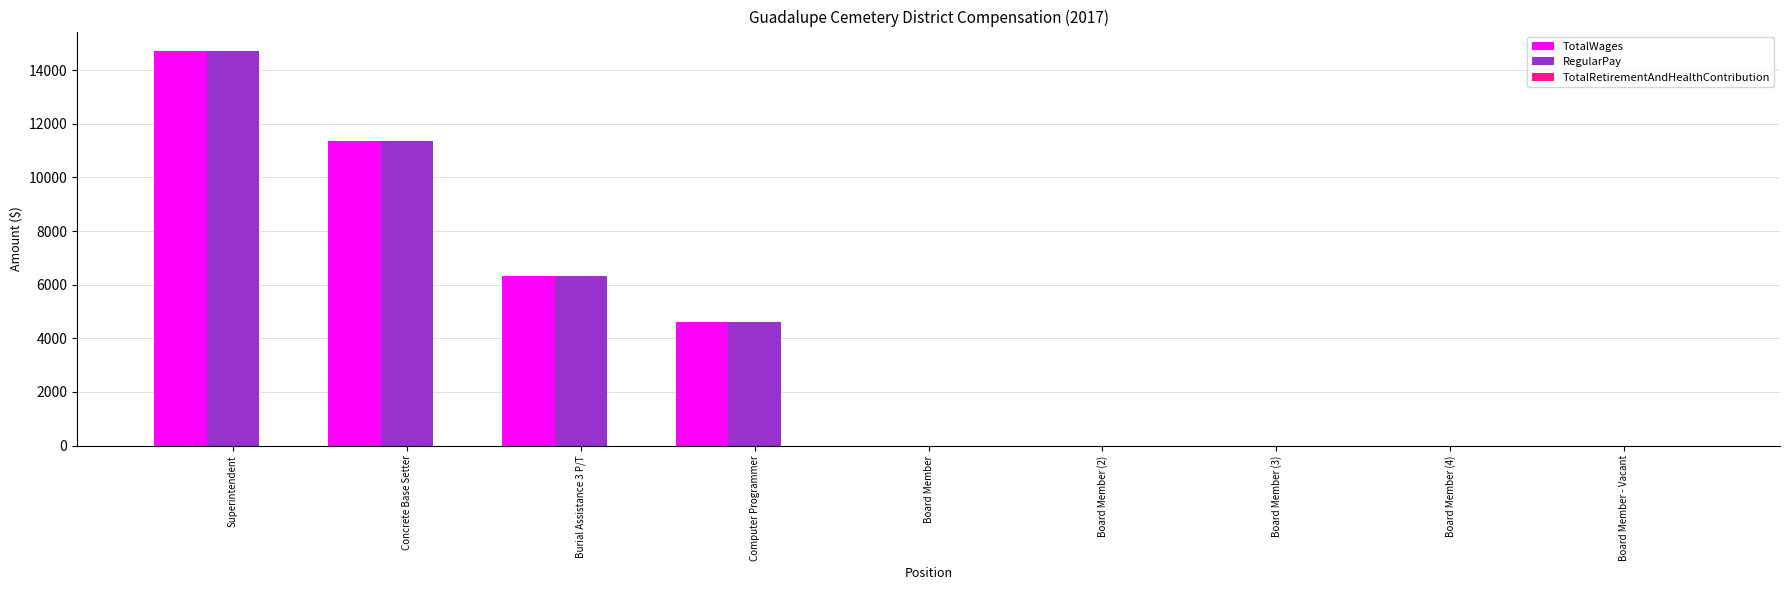

True or false: RegularPay has a value of 9329 at Board Member - Vacant.

False